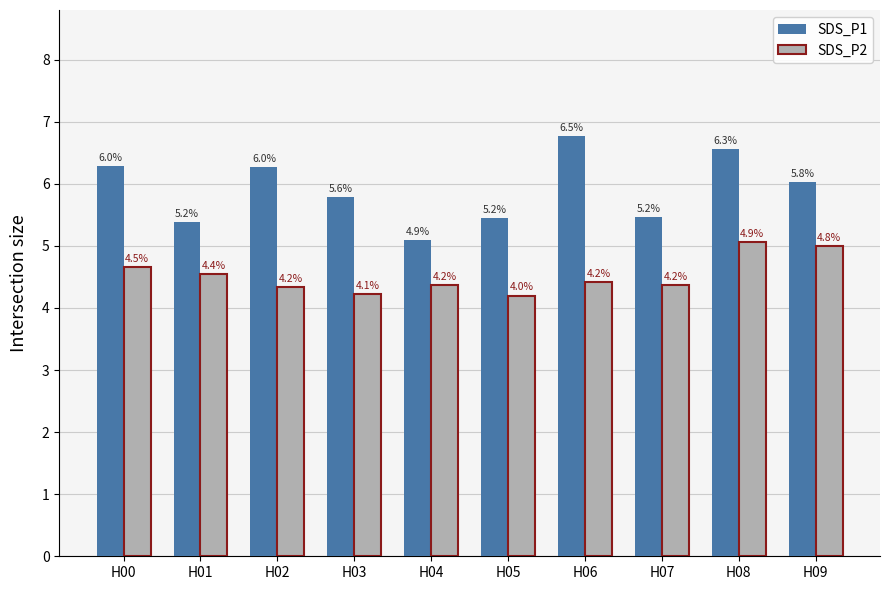

Is it true that SDS_P1 equals 1.4 at H02?

False